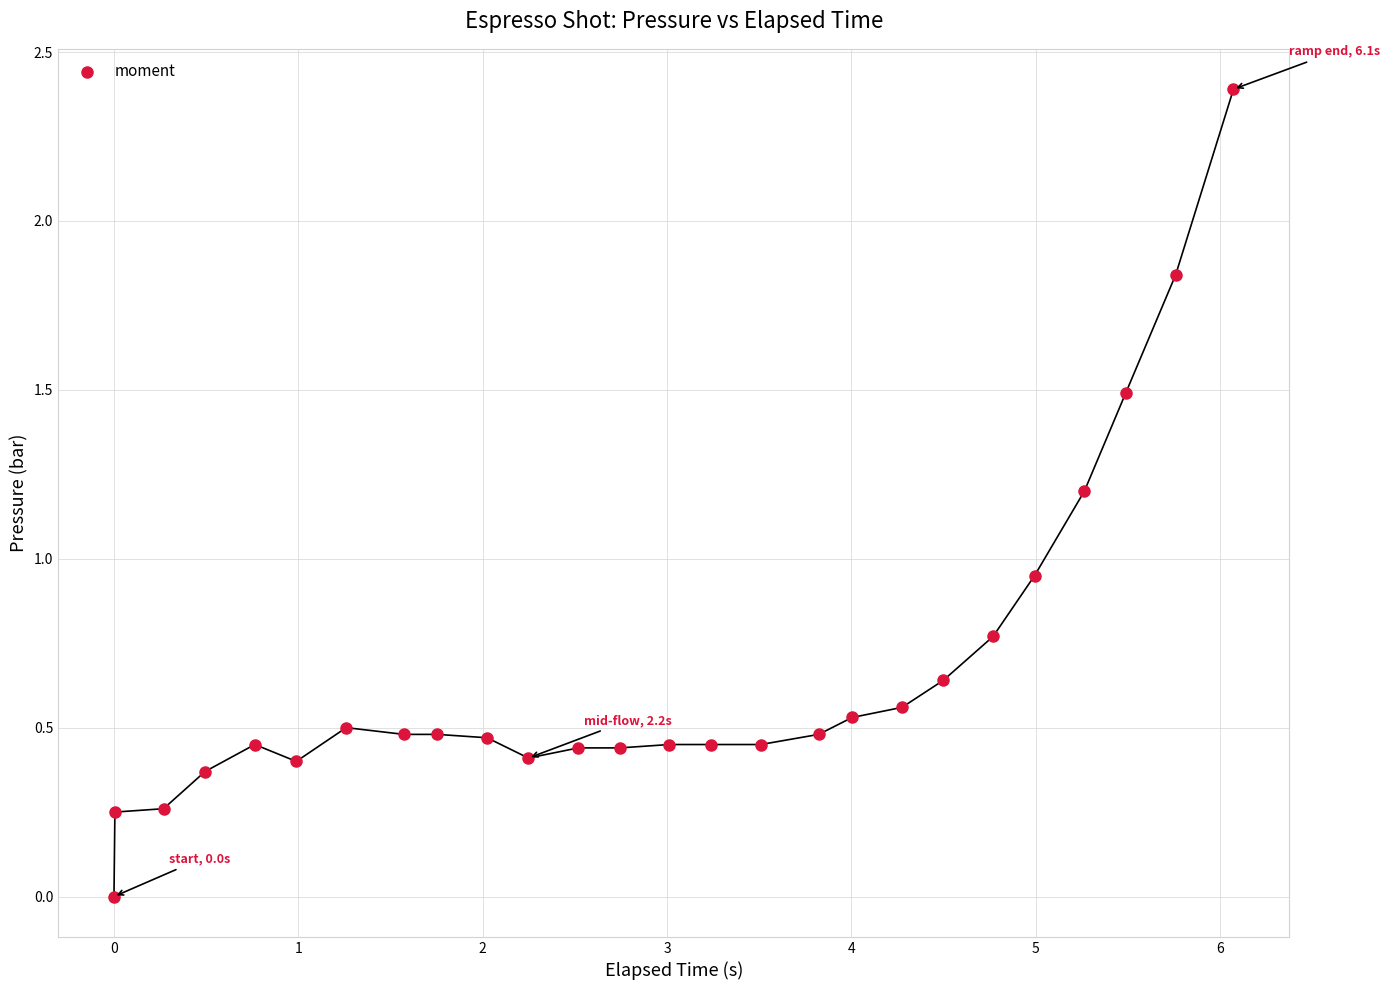

What is the range of Y values (max minus min)?

2.4